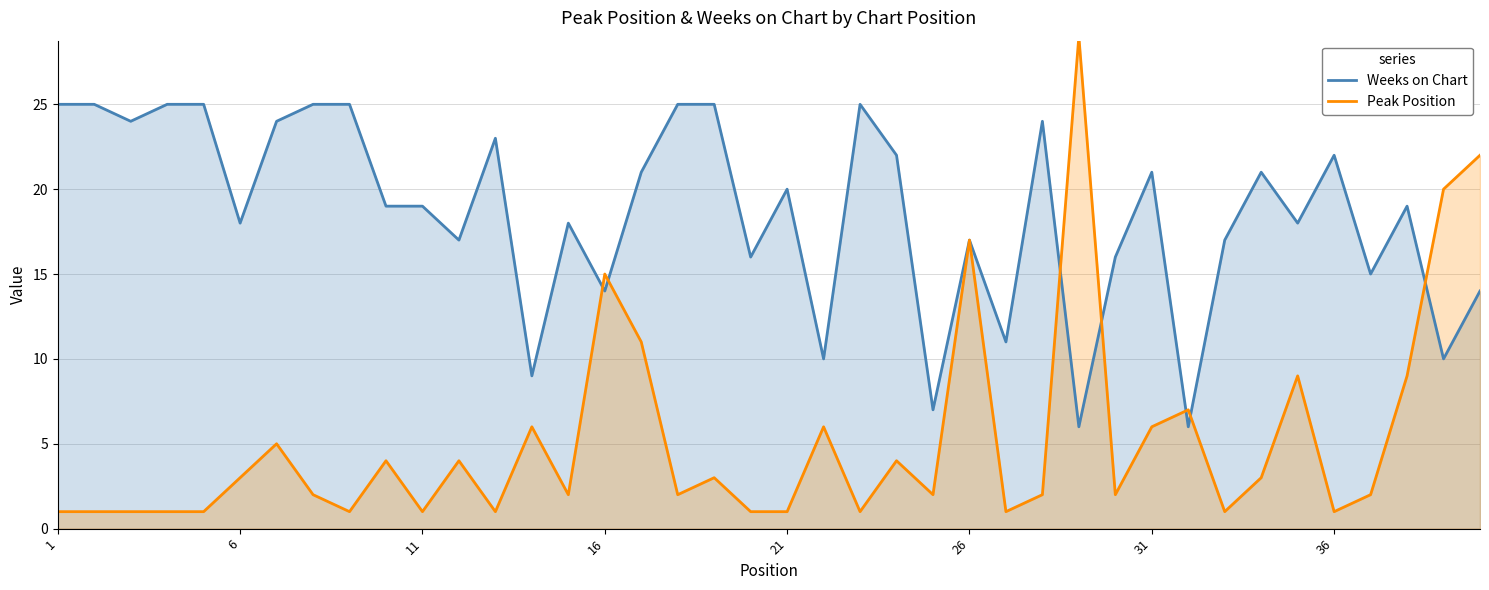

Where is Peak Position nearest to the value 15?

16